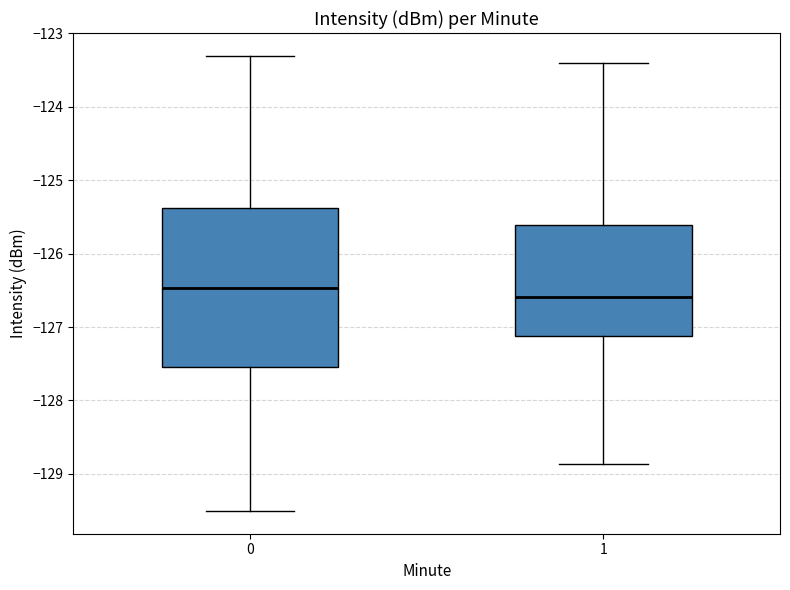

Which box's median line is the highest?

0